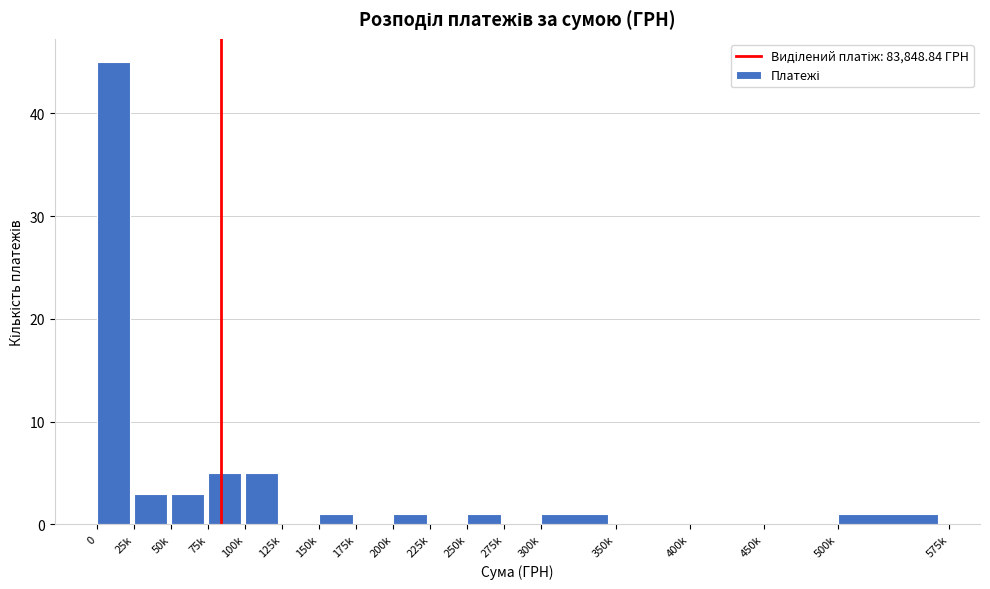

Reading left to right, list all the values displayed in this chart.

0=45	25k=3	50k=3	75k=5	100k=5	125k=0	150k=1	175k=0	200k=1	225k=0	250k=1	275k=0	300k=1	350k=0	400k=0	450k=0	500k=1